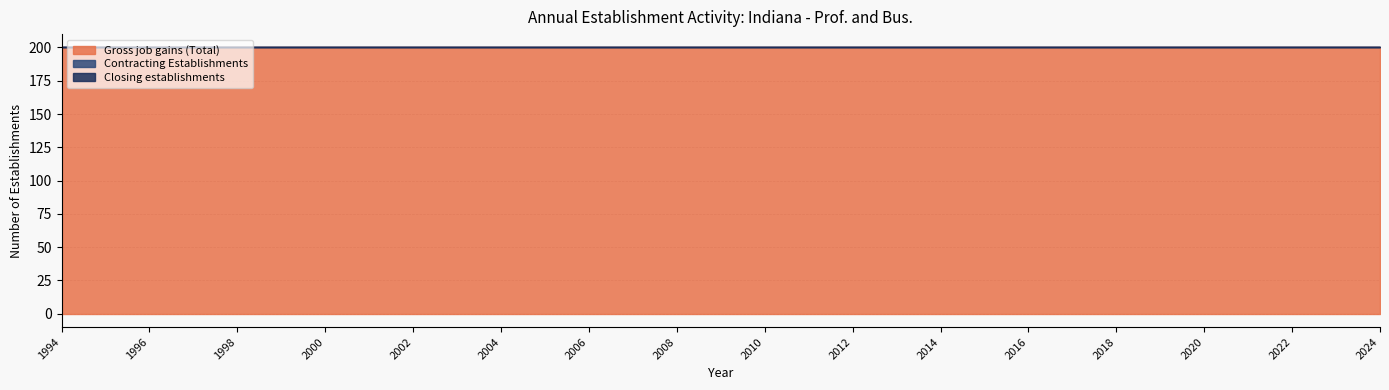

What are all the series names shown in the legend?

Gross job gains (Total), Contracting Establishments, Closing establishments